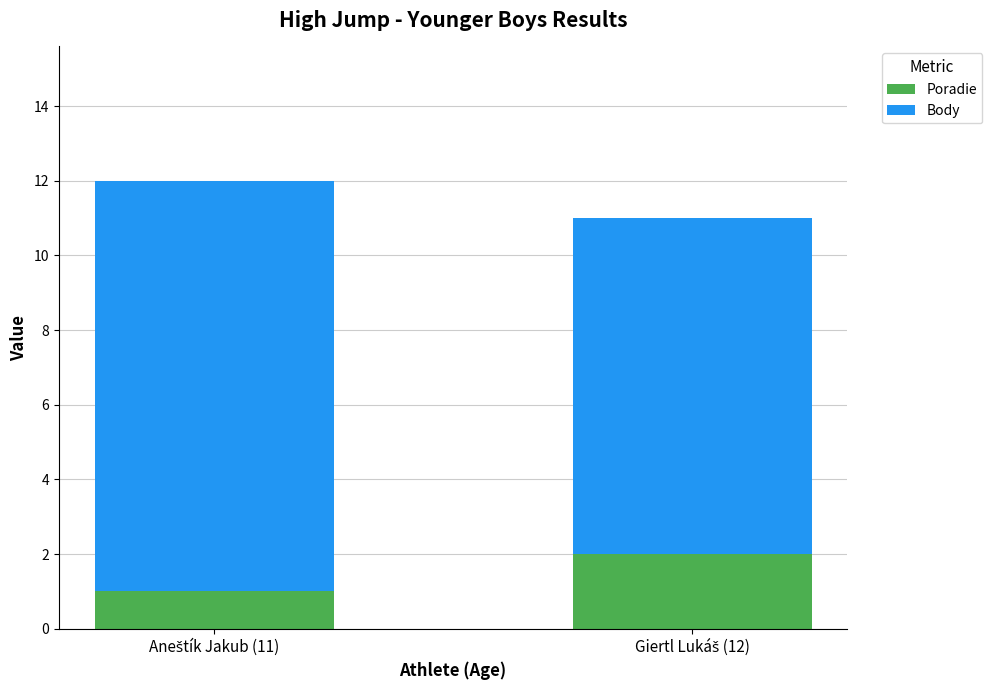

Reading right to left, what are the values for Poradie?

2	1